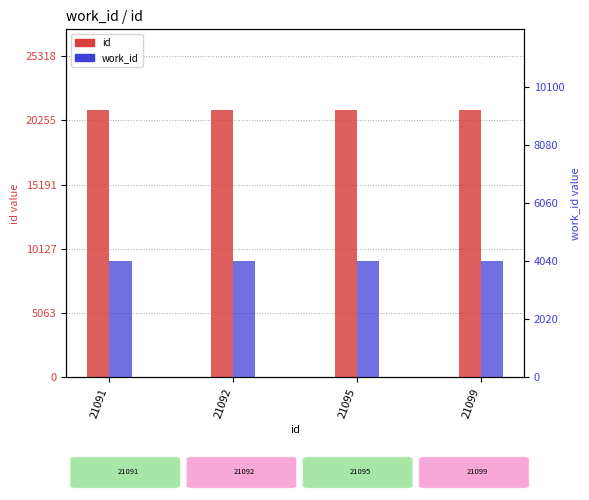

What is the difference between the maximum and minimum values in the id series?

8